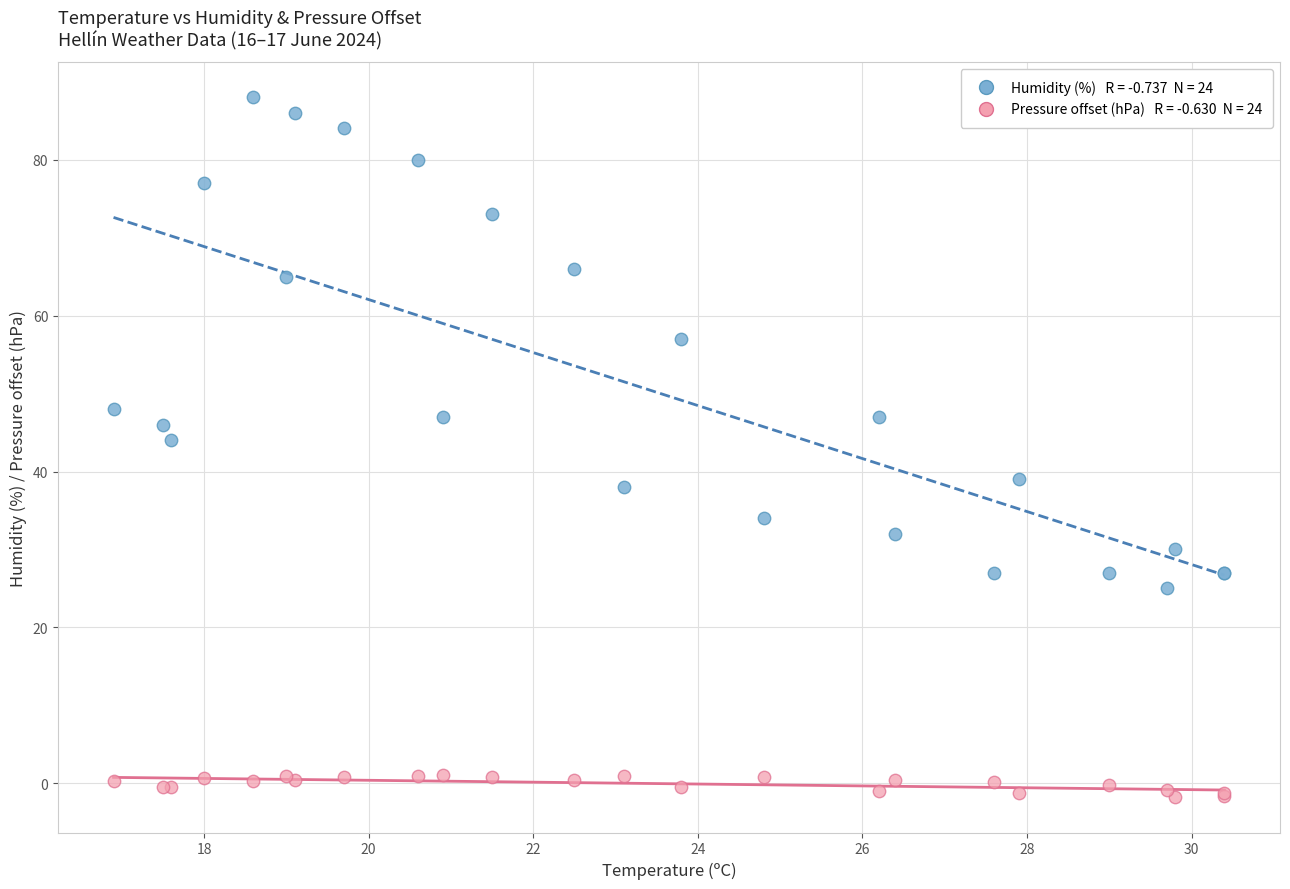

Across all series, what Y value is closest to 43?

44.0